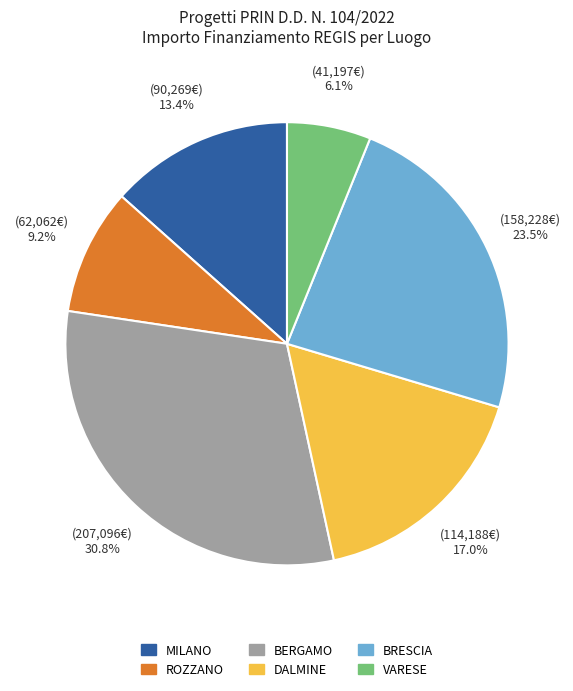

Is there a majority slice in this chart?

No